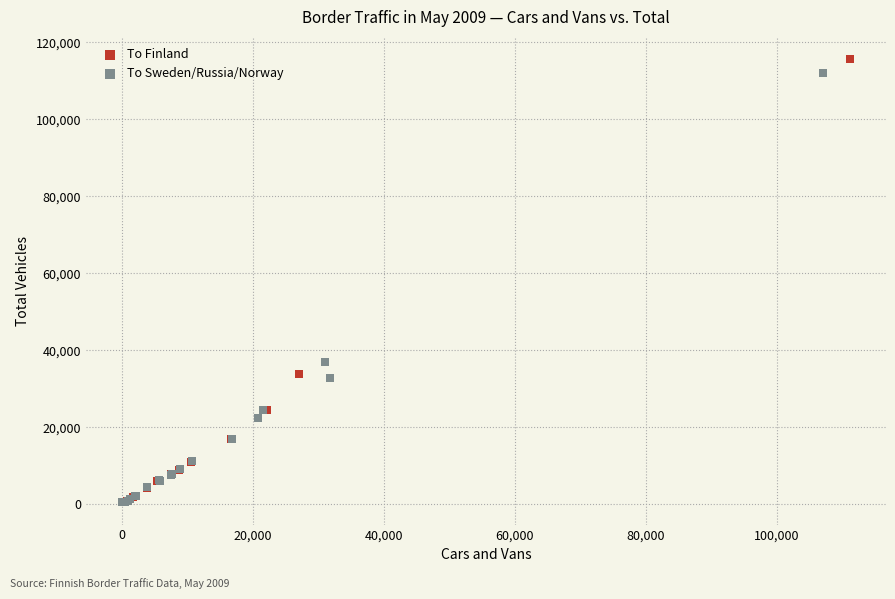

What are all the series names shown in the legend?

To Finland, To Sweden/Russia/Norway